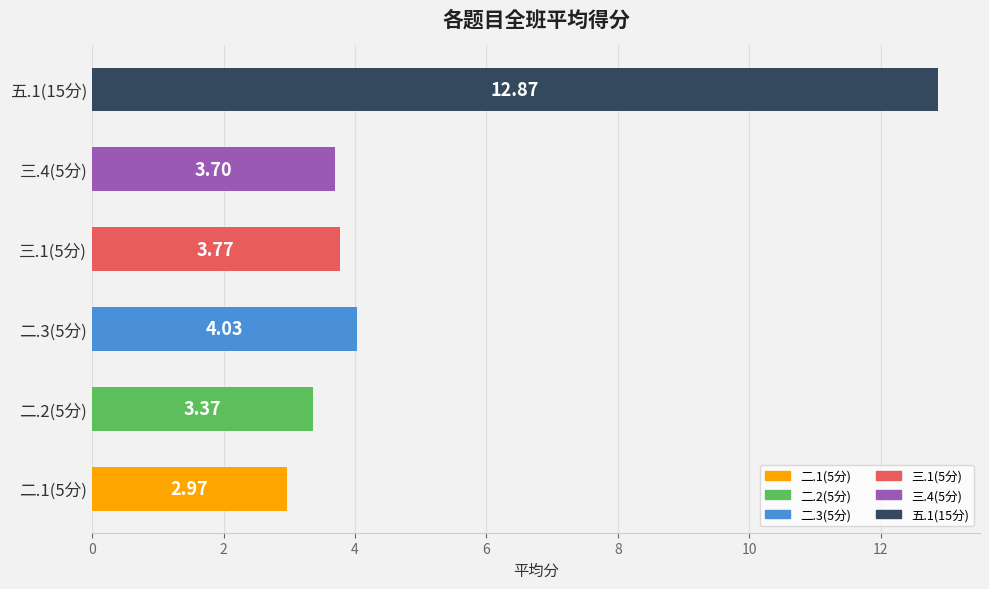

List the labels in order of value, largest first.

五.1(15分), 二.3(5分), 三.1(5分), 三.4(5分), 二.2(5分), 二.1(5分)